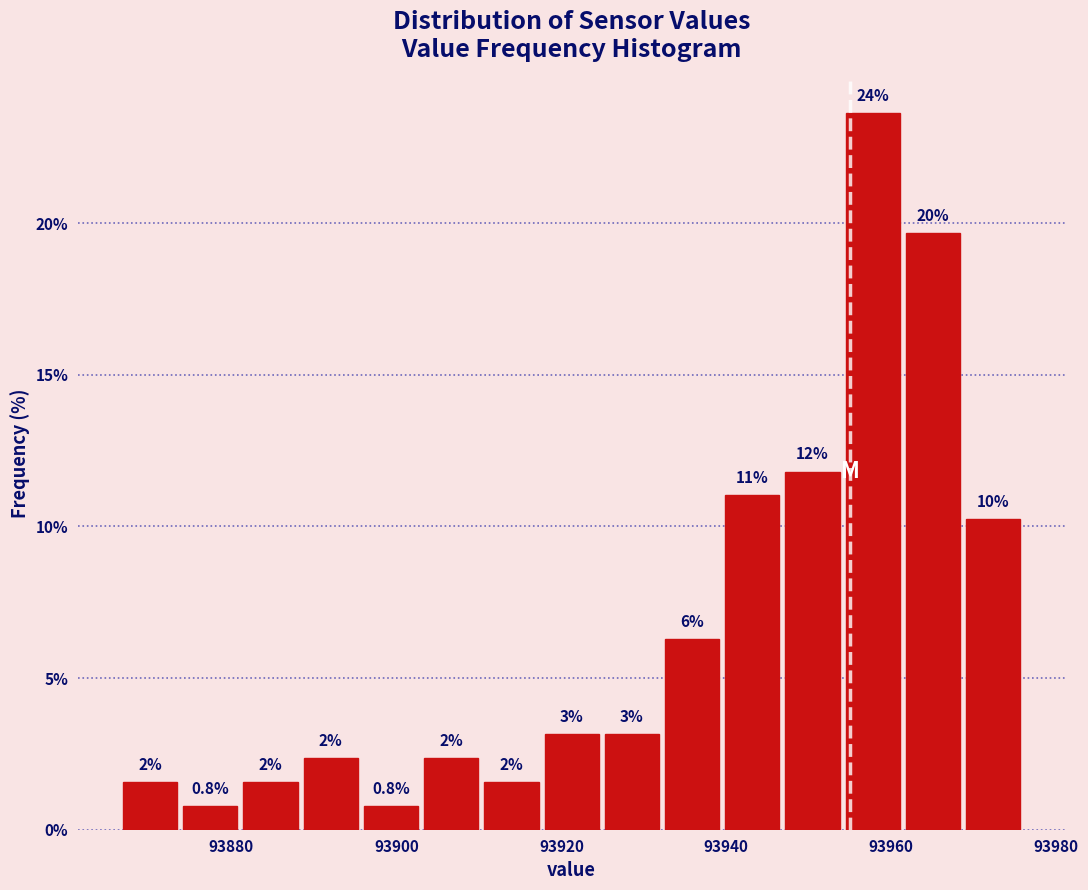

Around what value on the x-axis is the tallest bar? Give the approximate position of its centre, as read against the axis.

93958